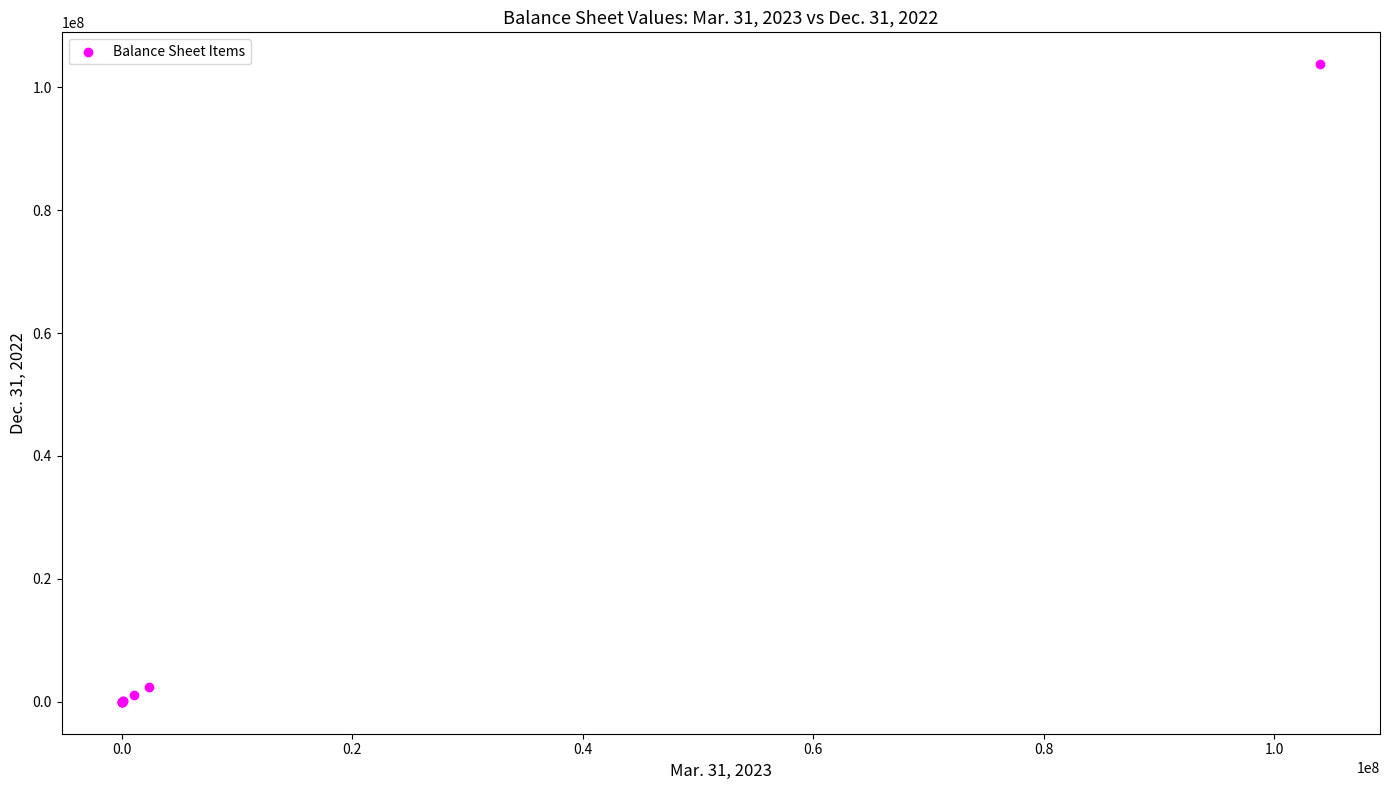

What Y value in the scatter plot is closest to 51865724?

2358009